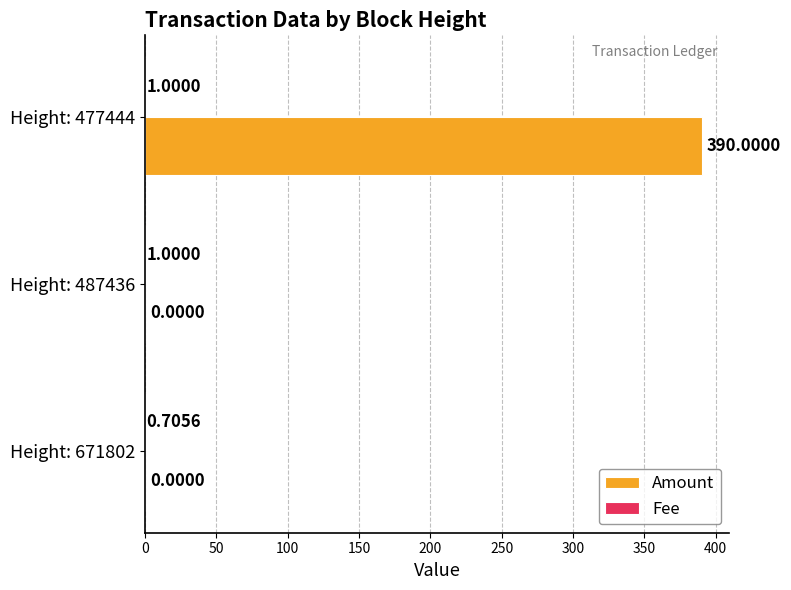

At which category is the sum across all series the highest?

Height: 477444